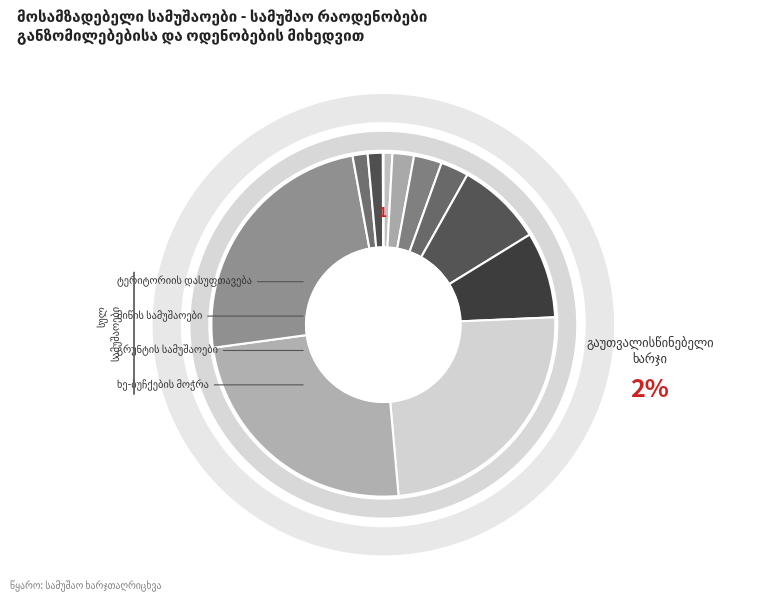

What is the ratio of the value at შავი მიწა to the value at გრუნტის მოთხრა?

4.0